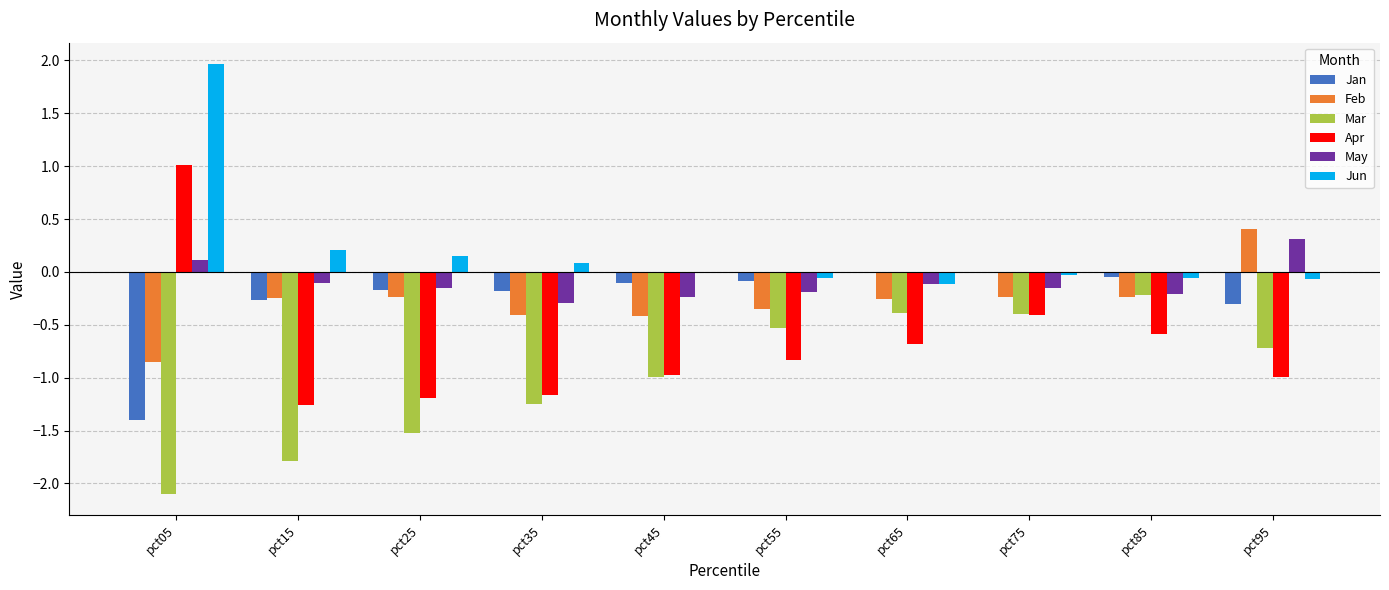

Which series changed the most between pct25 and pct75?

Mar